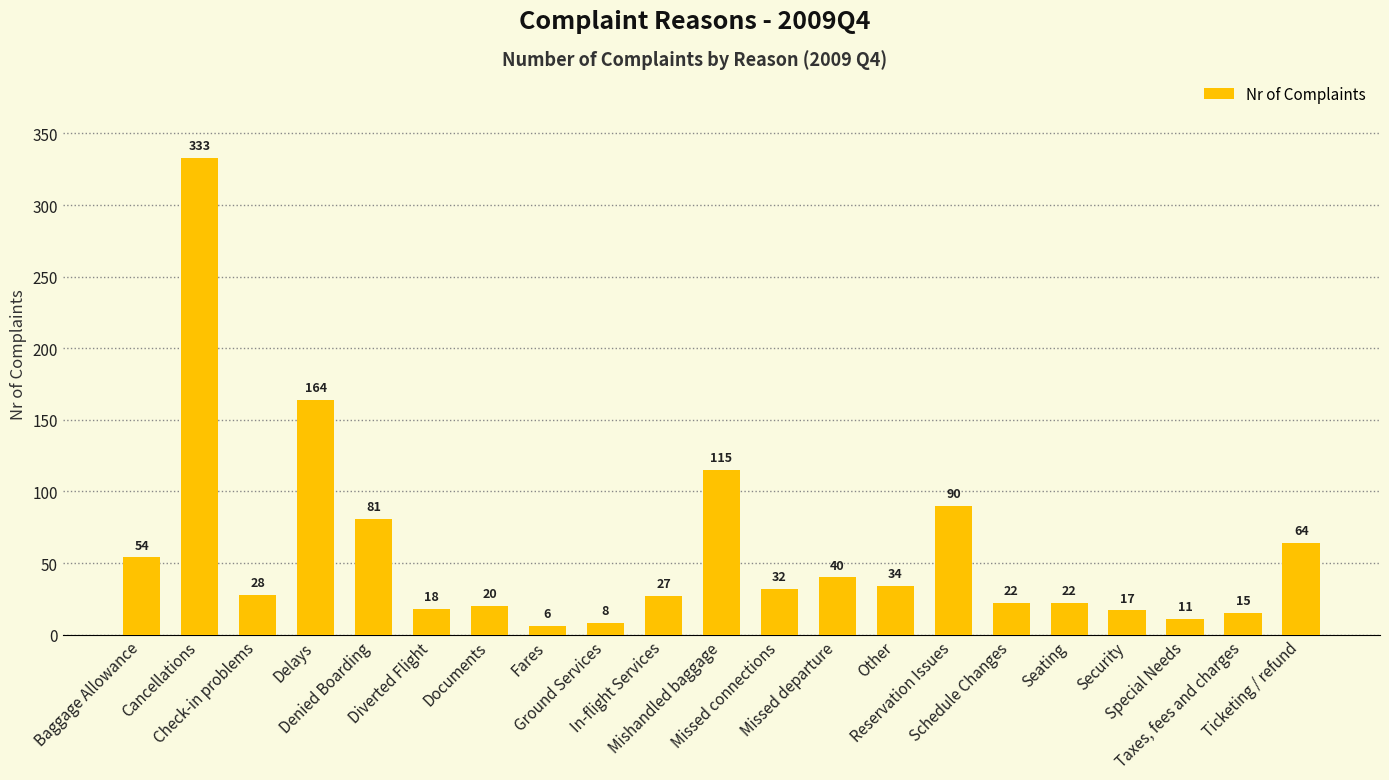

How many bars are there in total?

21